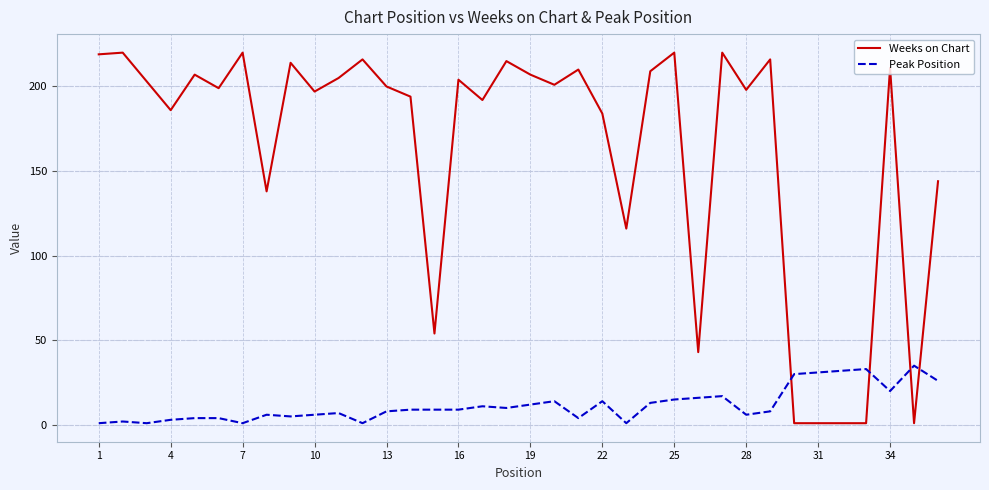

How many lines are shown in the chart?

2